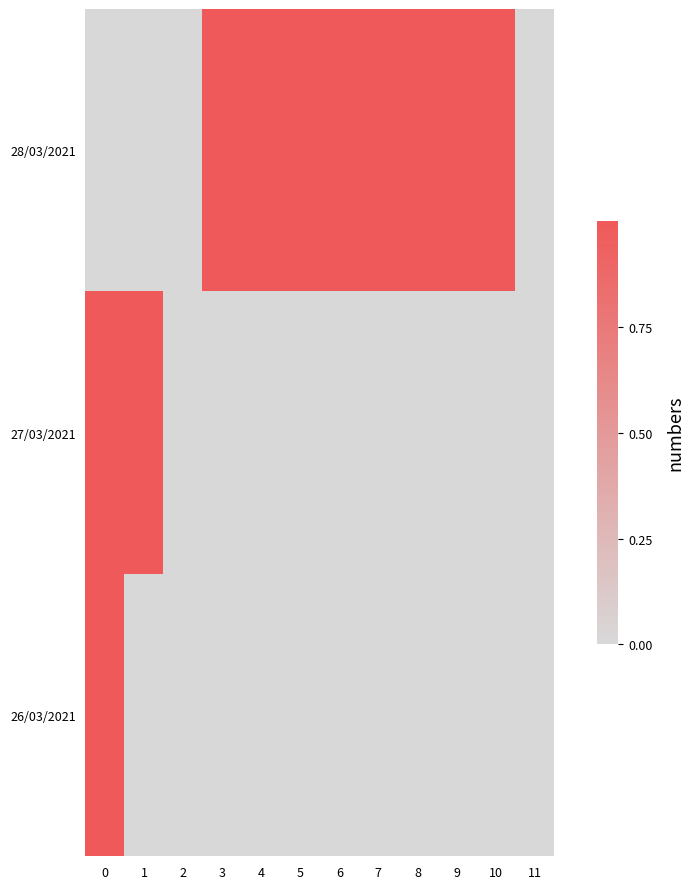

Which series has the widest spread of values?

26/03/2021